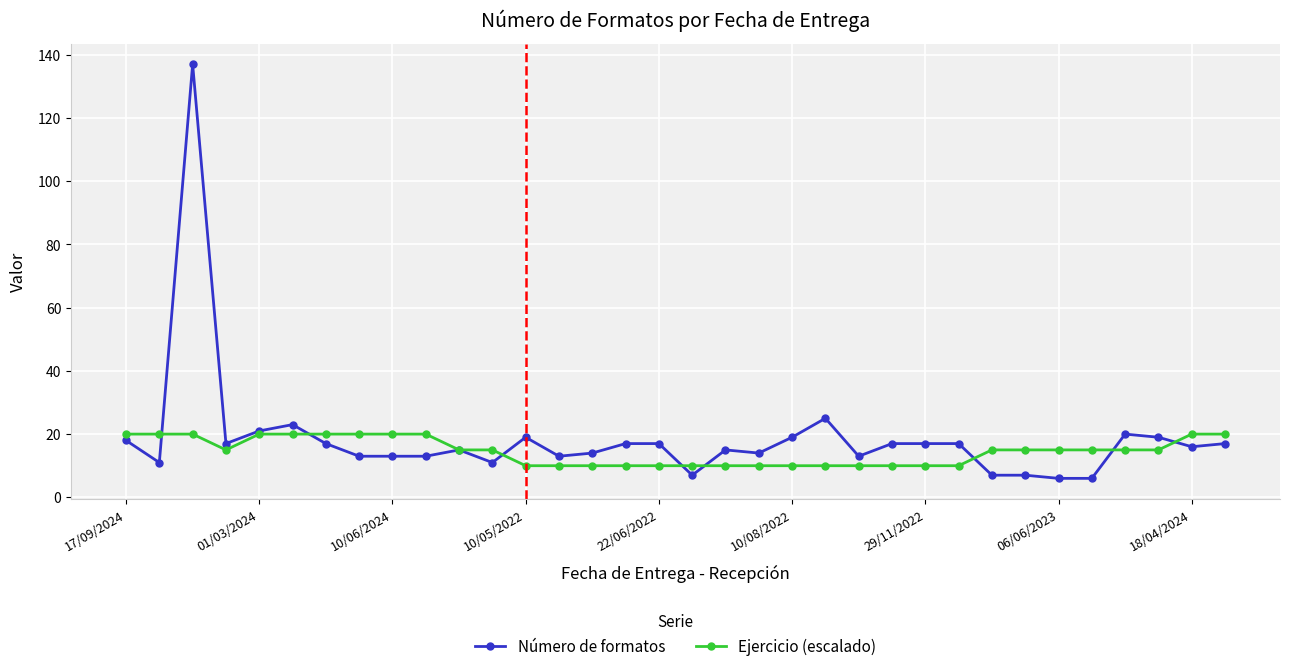

What is the highest value of the Ejercicio (escalado) series?

20